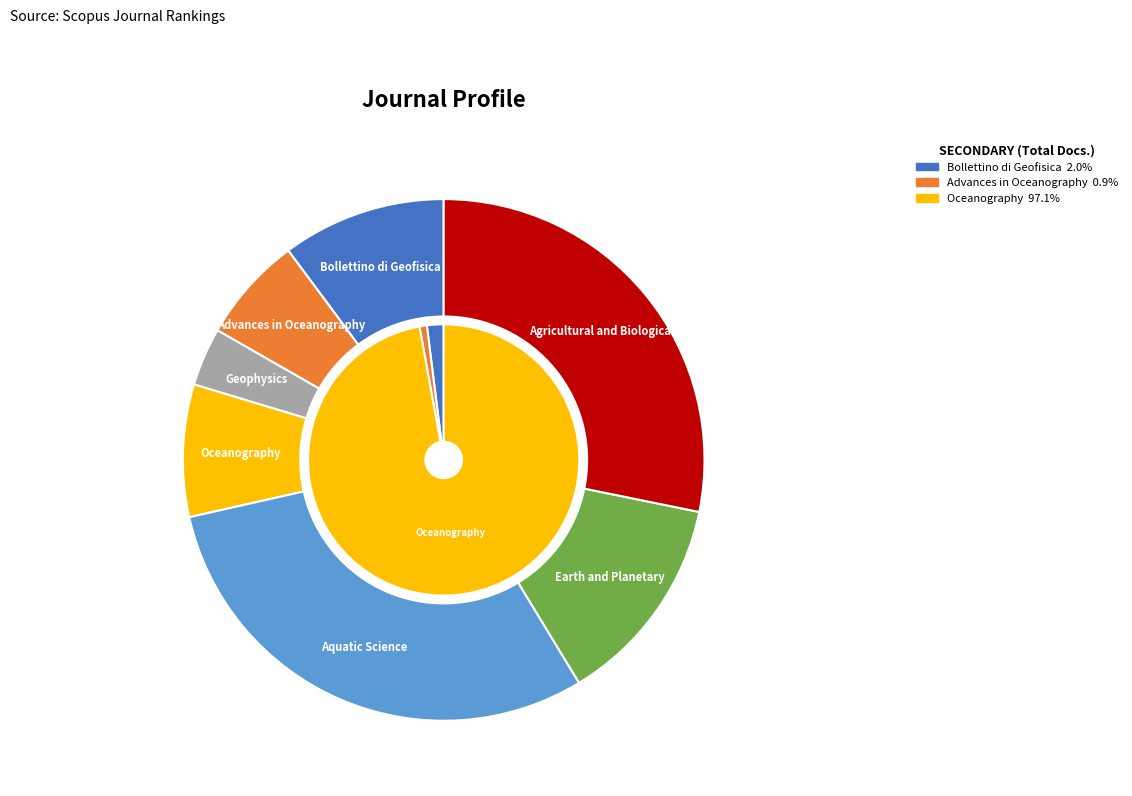

To the nearest percent, what is the average slice percentage?

14%